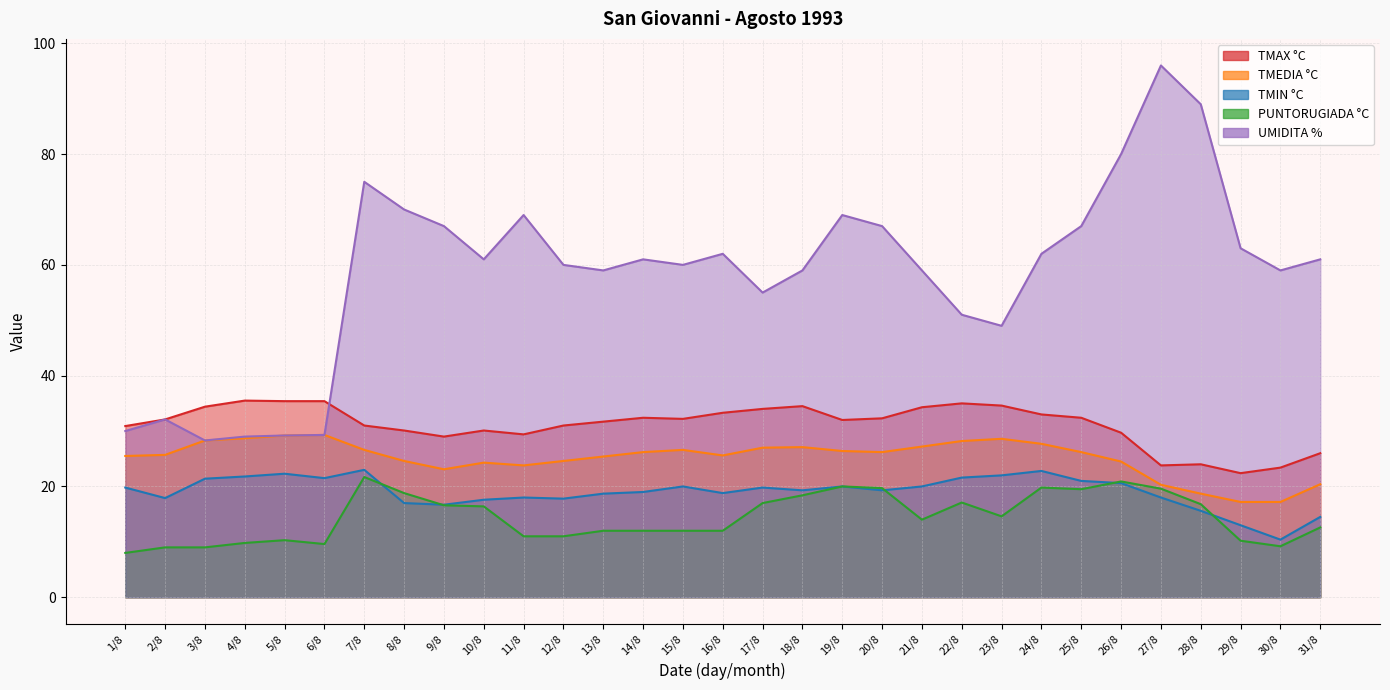

What are all the series names shown in the legend?

TMAX °C, TMEDIA °C, TMIN °C, PUNTORUGIADA °C, UMIDITA %